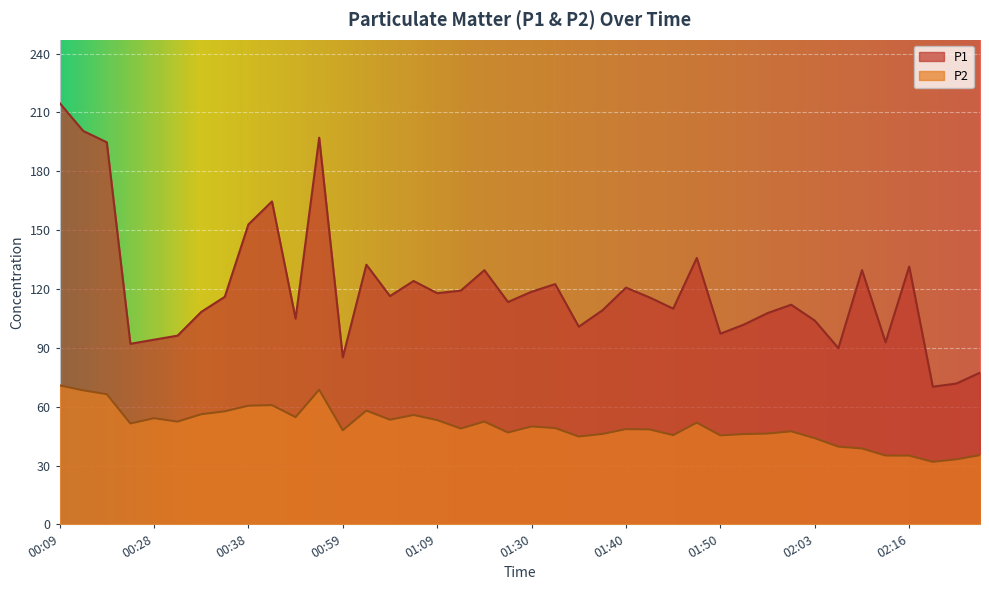

Rank the series at 01:53 from lowest to highest value.

P2, P1